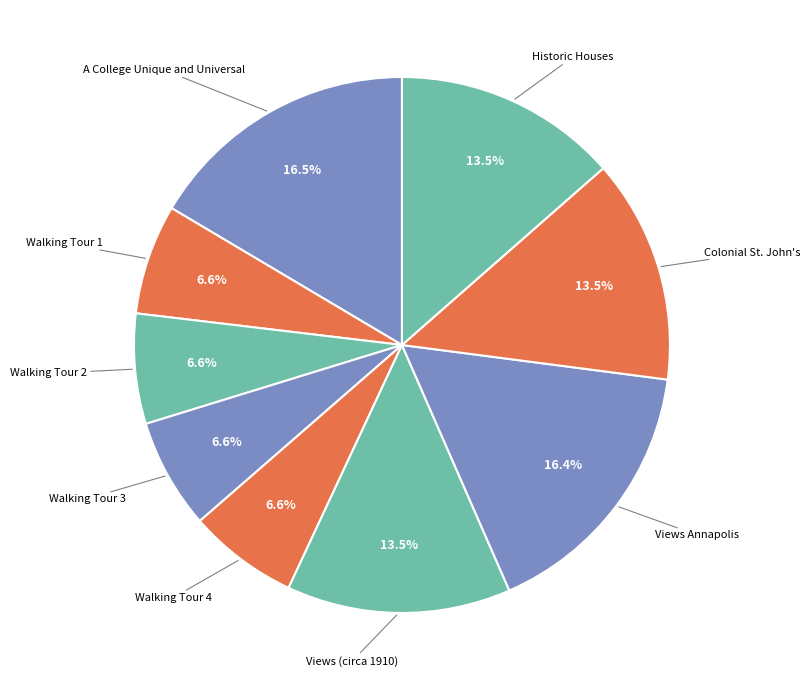

Count the number of slices in the pie.

9